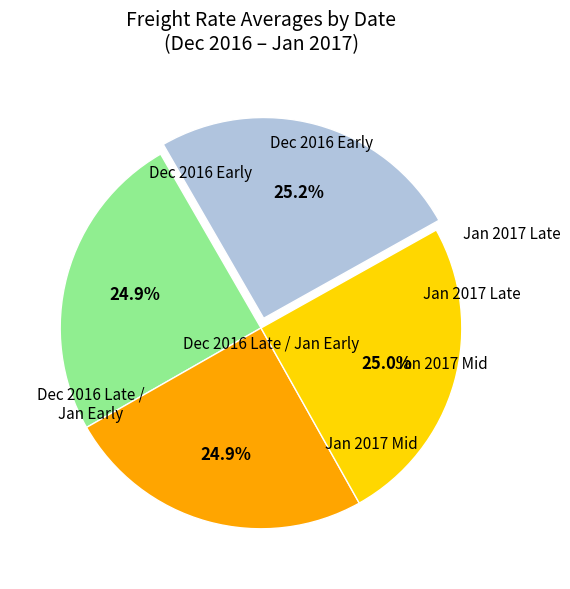

Does any single category account for the majority?

No